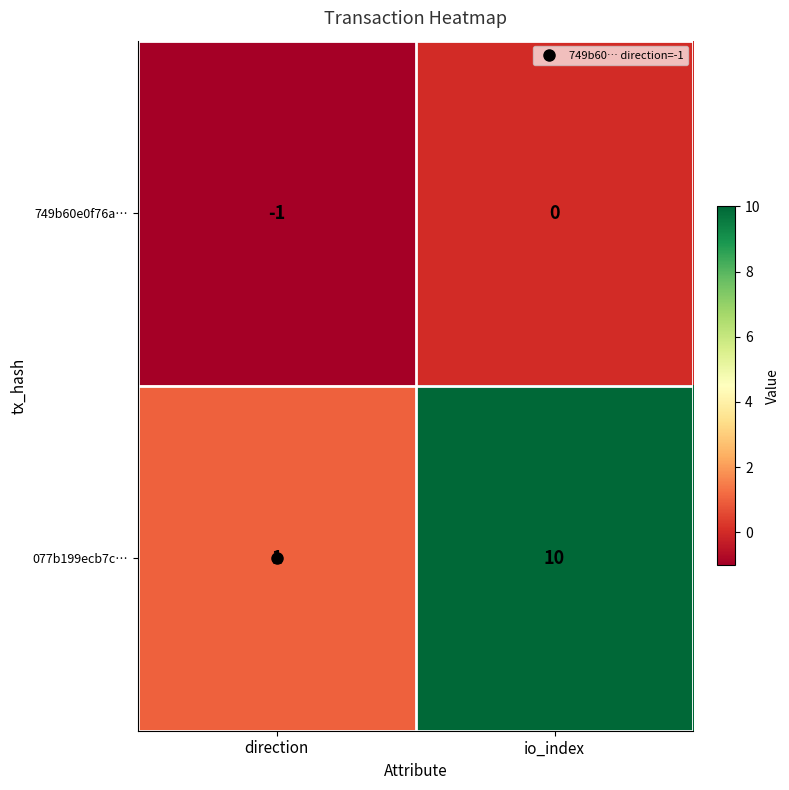

What is the total value across all series at io_index?

10